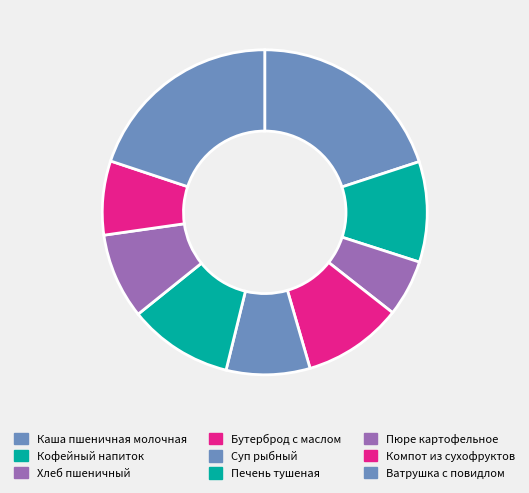

What is the smallest slice in the pie chart?

Хлеб пшеничный